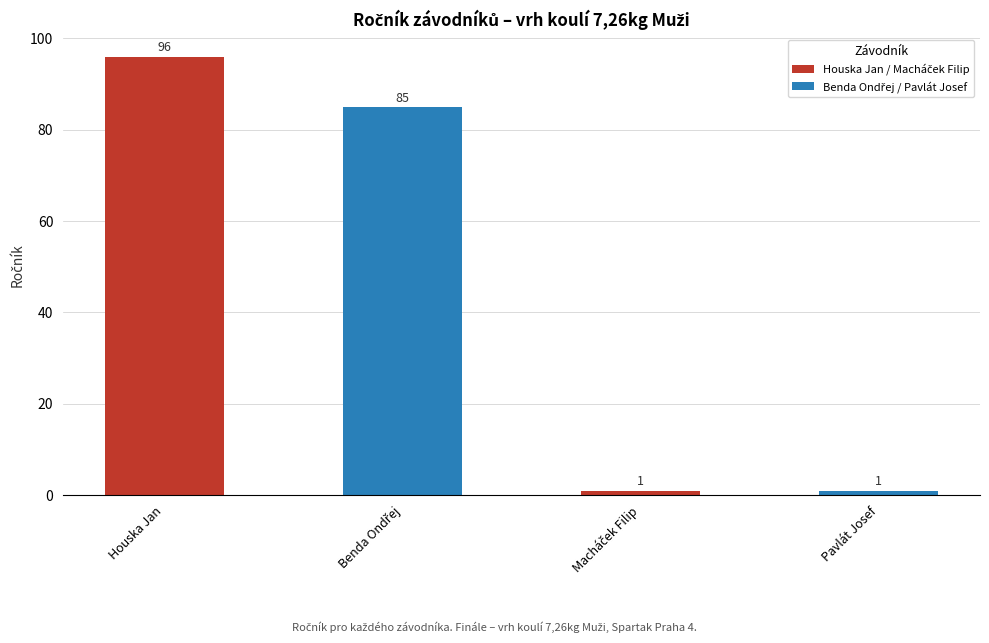

What is the difference between the second highest and second lowest values?

84